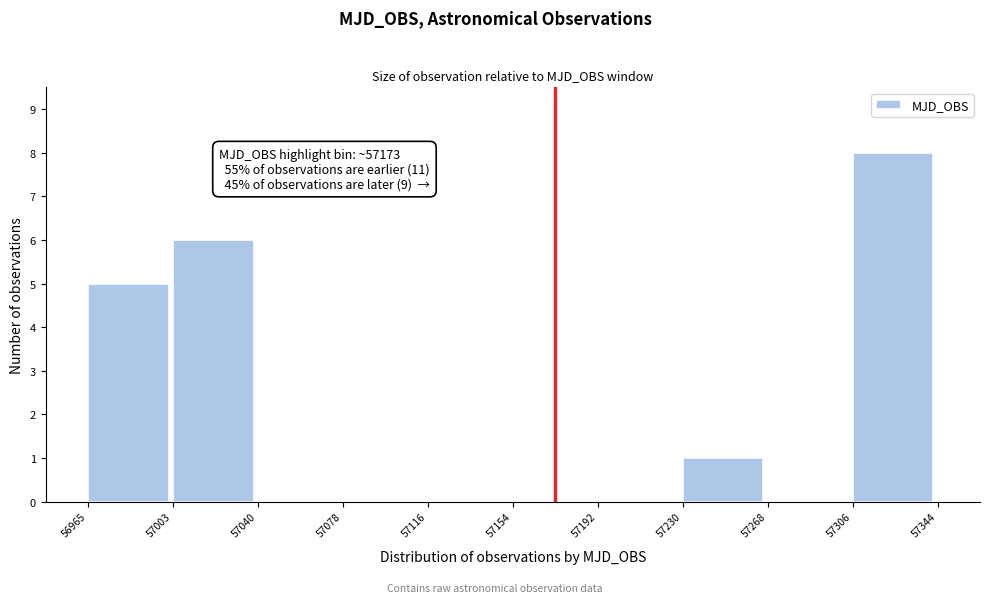

Over which range of the x-axis is the bar tallest?

57306 to 57344